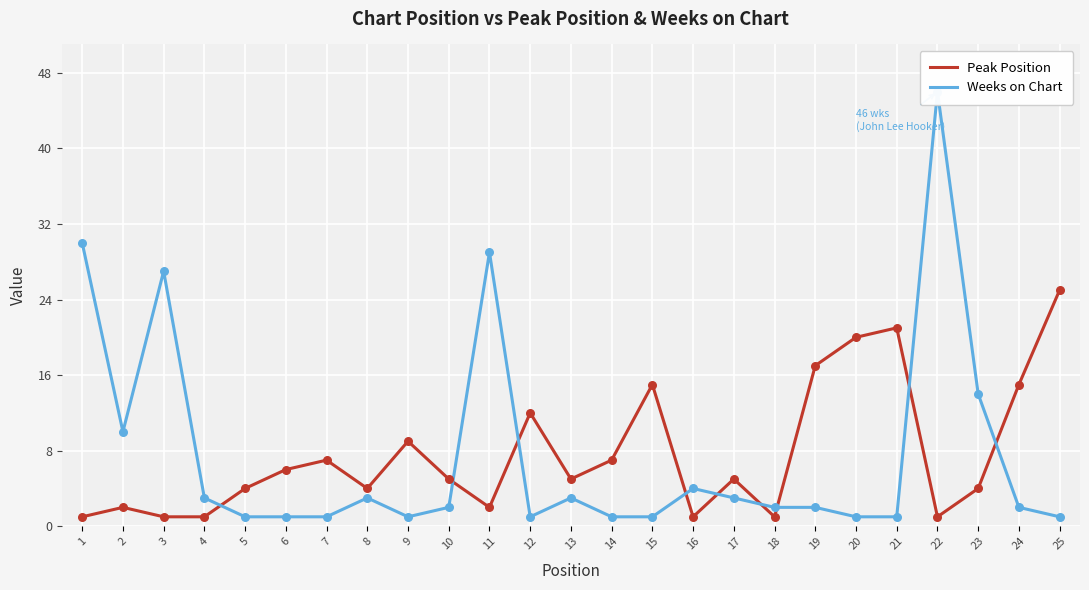

Which series reaches the maximum Y coordinate?

Weeks on Chart